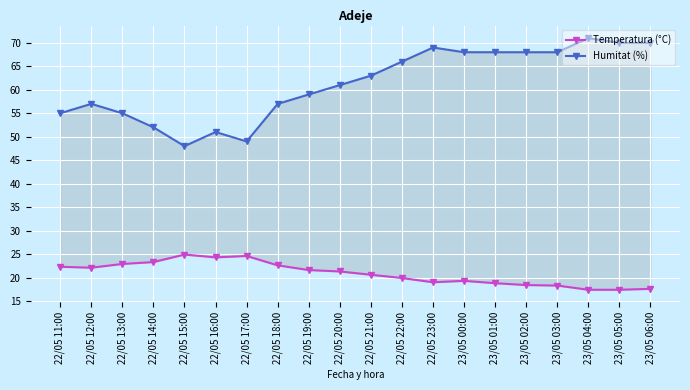

Reading left to right, transcribe all the data shown in this chart.

Temperatura (°C): 22/05 11:00=22.3	22/05 12:00=22.1	22/05 13:00=22.9	22/05 14:00=23.3	22/05 15:00=24.9	22/05 16:00=24.3	22/05 17:00=24.6	22/05 18:00=22.6	22/05 19:00=21.6	22/05 20:00=21.3	22/05 21:00=20.6	22/05 22:00=19.9	22/05 23:00=19.0	23/05 00:00=19.3	23/05 01:00=18.8	23/05 02:00=18.4	23/05 03:00=18.3	23/05 04:00=17.4	23/05 05:00=17.4	23/05 06:00=17.6
Humitat (%): 22/05 11:00=55.0	22/05 12:00=57.0	22/05 13:00=55.0	22/05 14:00=52.0	22/05 15:00=48.0	22/05 16:00=51.0	22/05 17:00=49.0	22/05 18:00=57.0	22/05 19:00=59.0	22/05 20:00=61.0	22/05 21:00=63.0	22/05 22:00=66.0	22/05 23:00=69.0	23/05 00:00=68.0	23/05 01:00=68.0	23/05 02:00=68.0	23/05 03:00=68.0	23/05 04:00=71.0	23/05 05:00=70.0	23/05 06:00=70.0